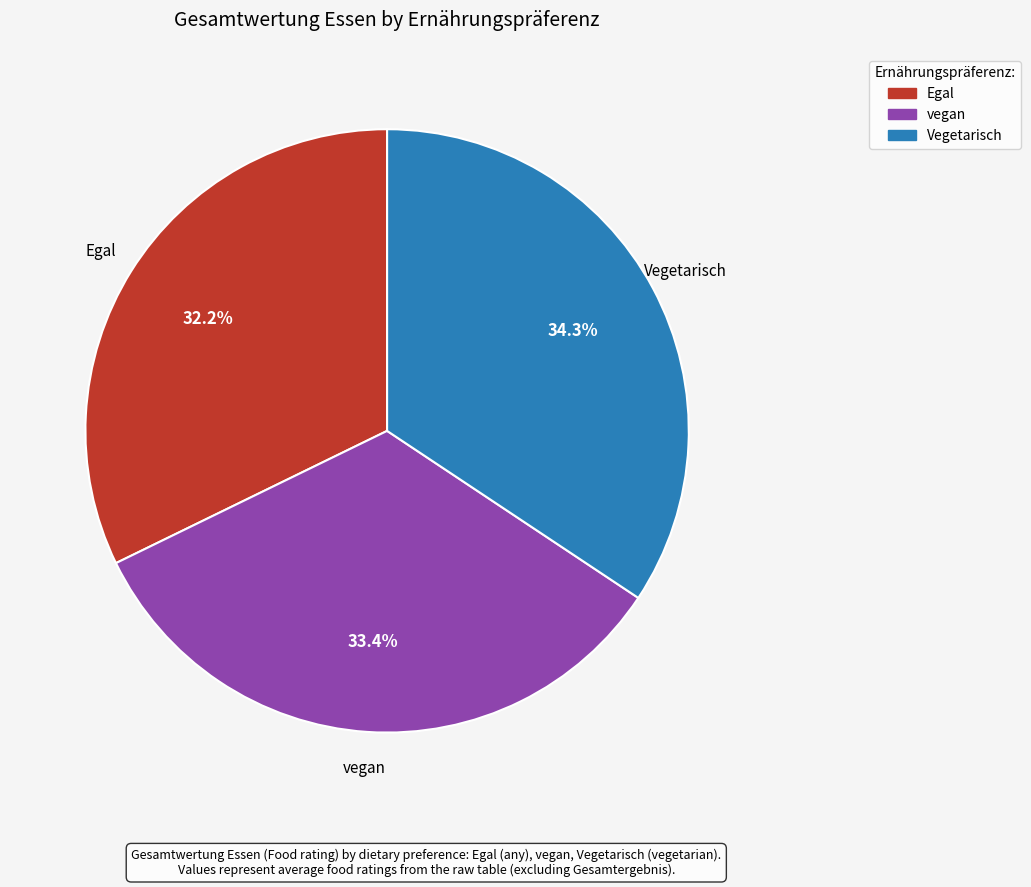

To the nearest percent, what is the difference between the Egal and Vegetarisch slice percentages?

2%